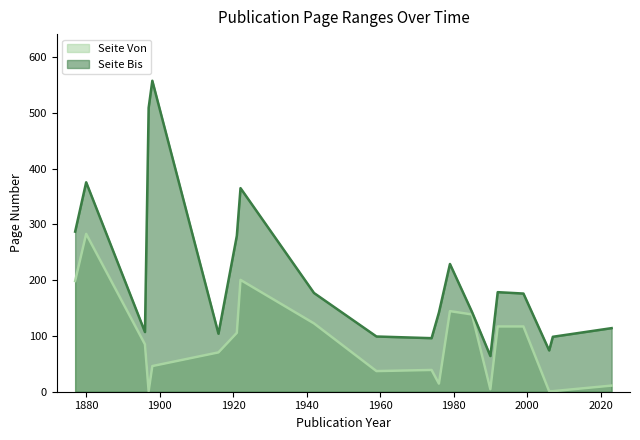

How many lines are shown in the chart?

2